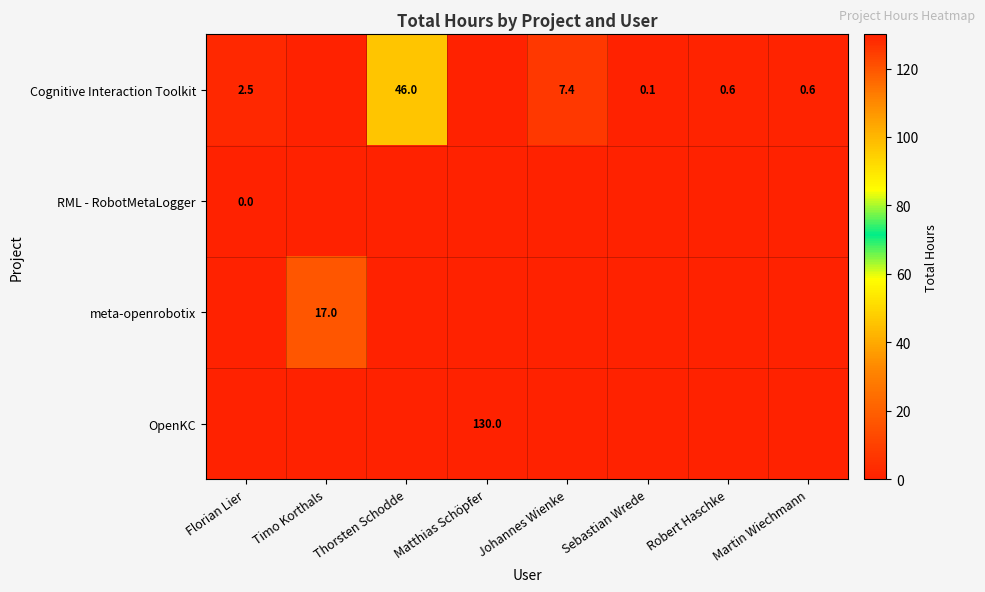

What is the difference between the Cognitive Interaction Toolkit values at Martin Wiechmann and Johannes Wienke?

6.8